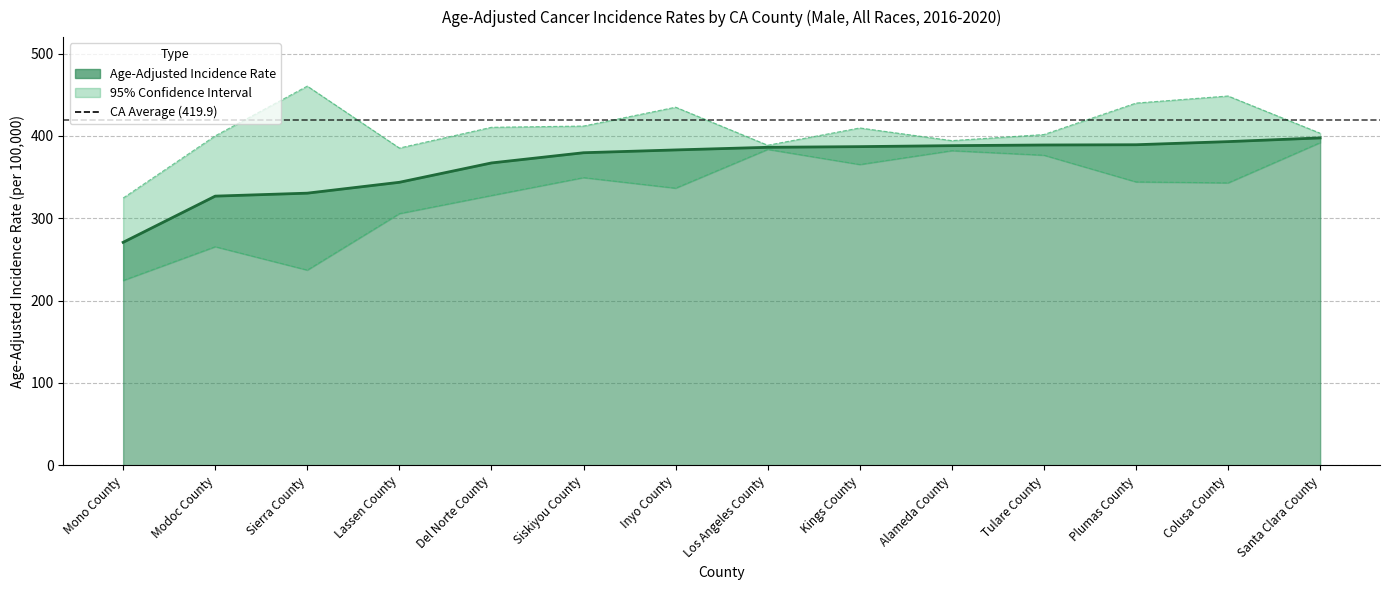

How many values in the Lower 95% CI series exceed 344?

7